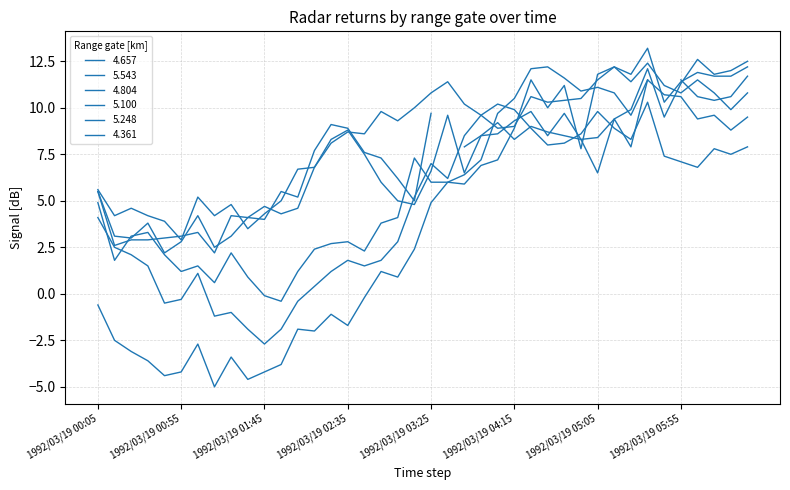

At 1992/03/19 02:05, list the series in order from smallest to largest.

5.543, 5.248, 5.100, 4.804, 4.361